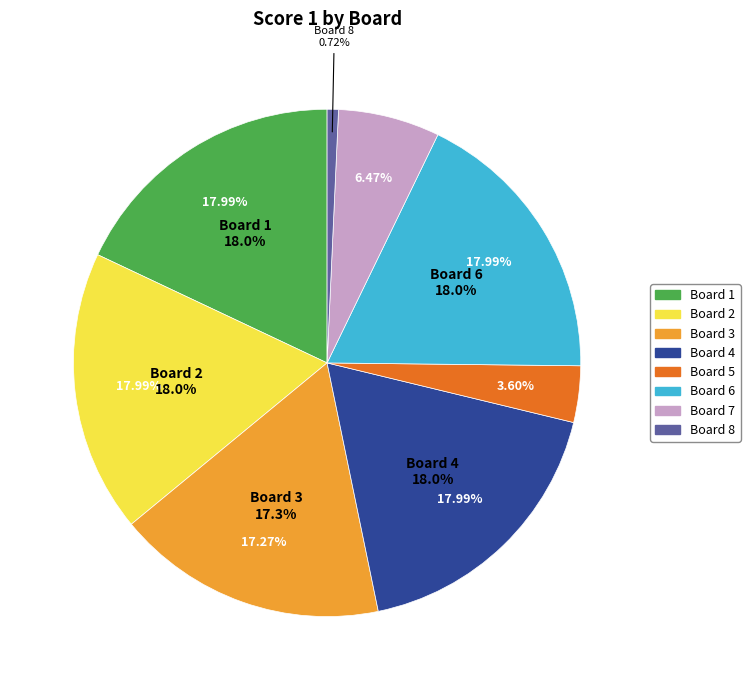

What percentage is NOT represented by Board 5?

96.4%